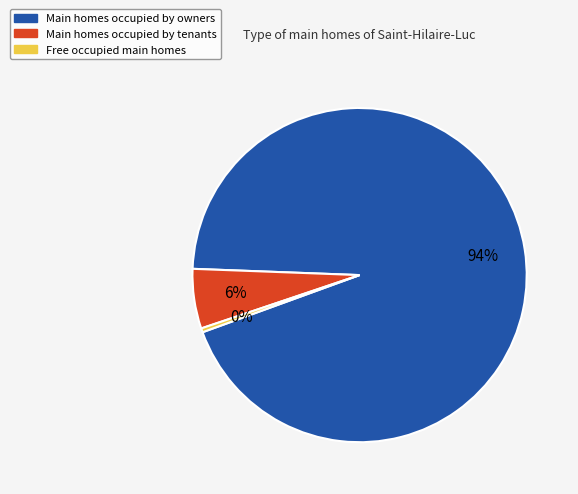

To the nearest percent, what is the average slice percentage?

33%